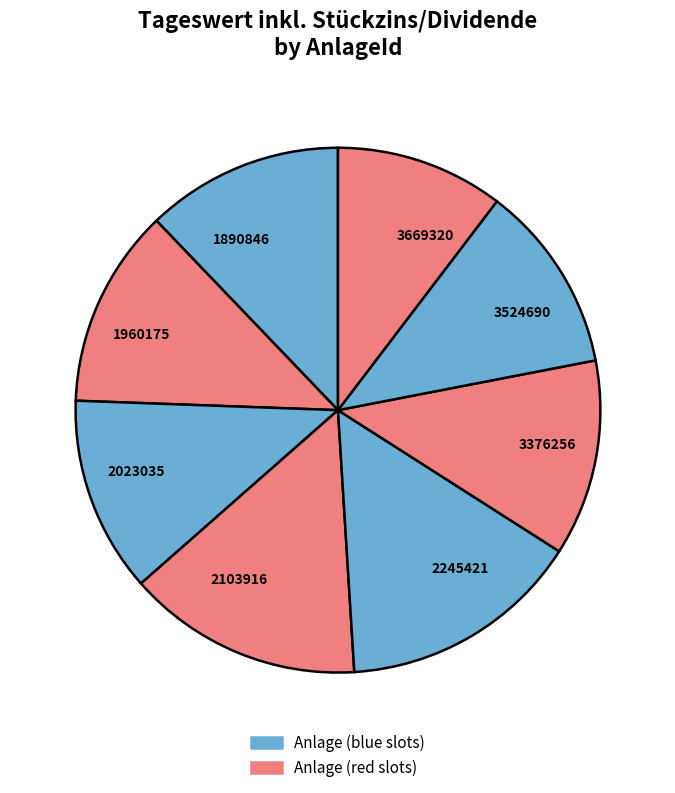

Do 3524690 and 2245421 together represent more than half of the pie?

No